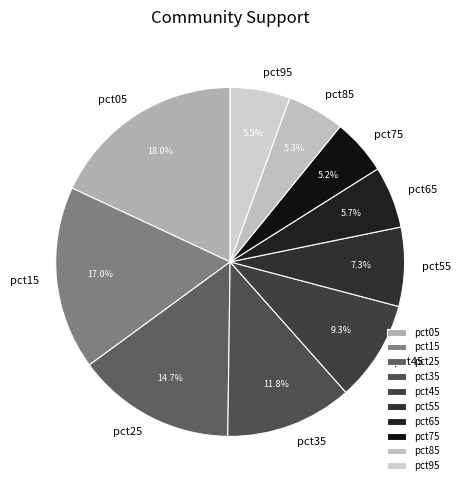

Which category has the biggest portion of the pie?

pct05